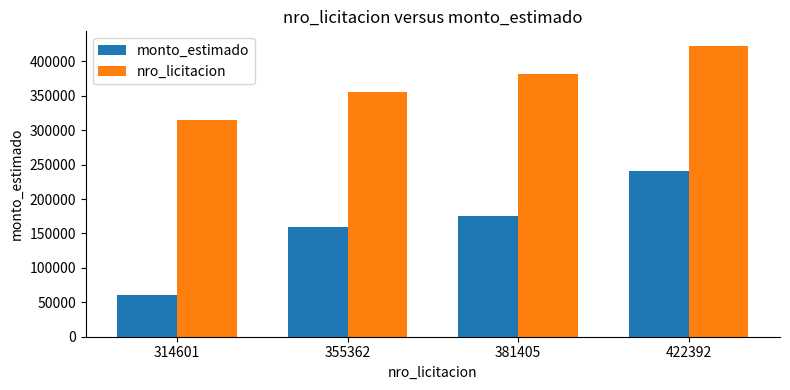

What is the difference between the maximum and minimum values in the monto_estimado series?

180000